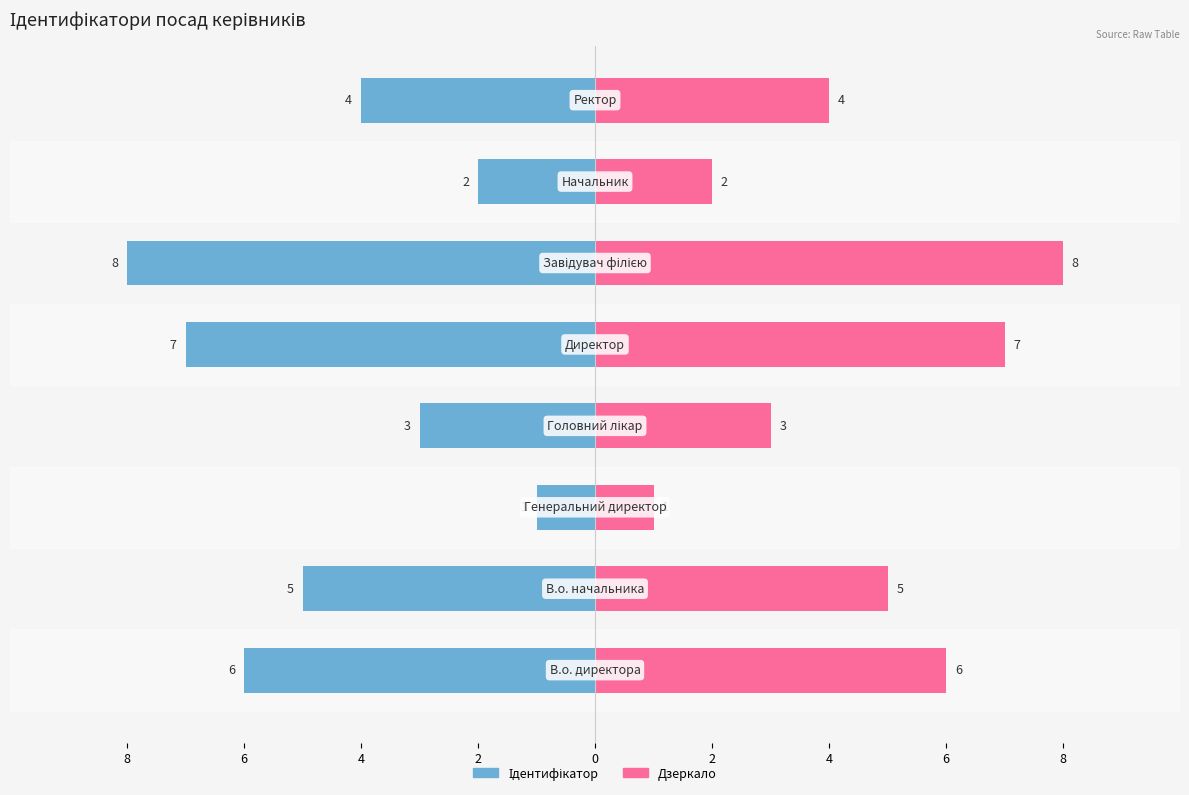

Reading left to right, what are all the values shown in this chart?

Ідентифікатор: -6	-5	-1	-3	-7	-8	-2	-4
Ідентифікатор (дзеркало): 6	5	1	3	7	8	2	4